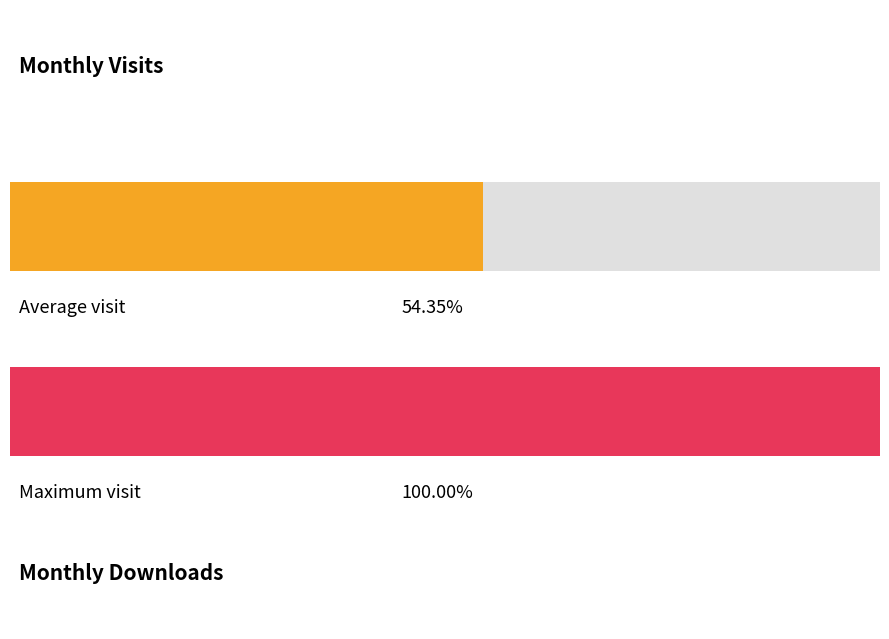

Count the number of data series in this chart.

2